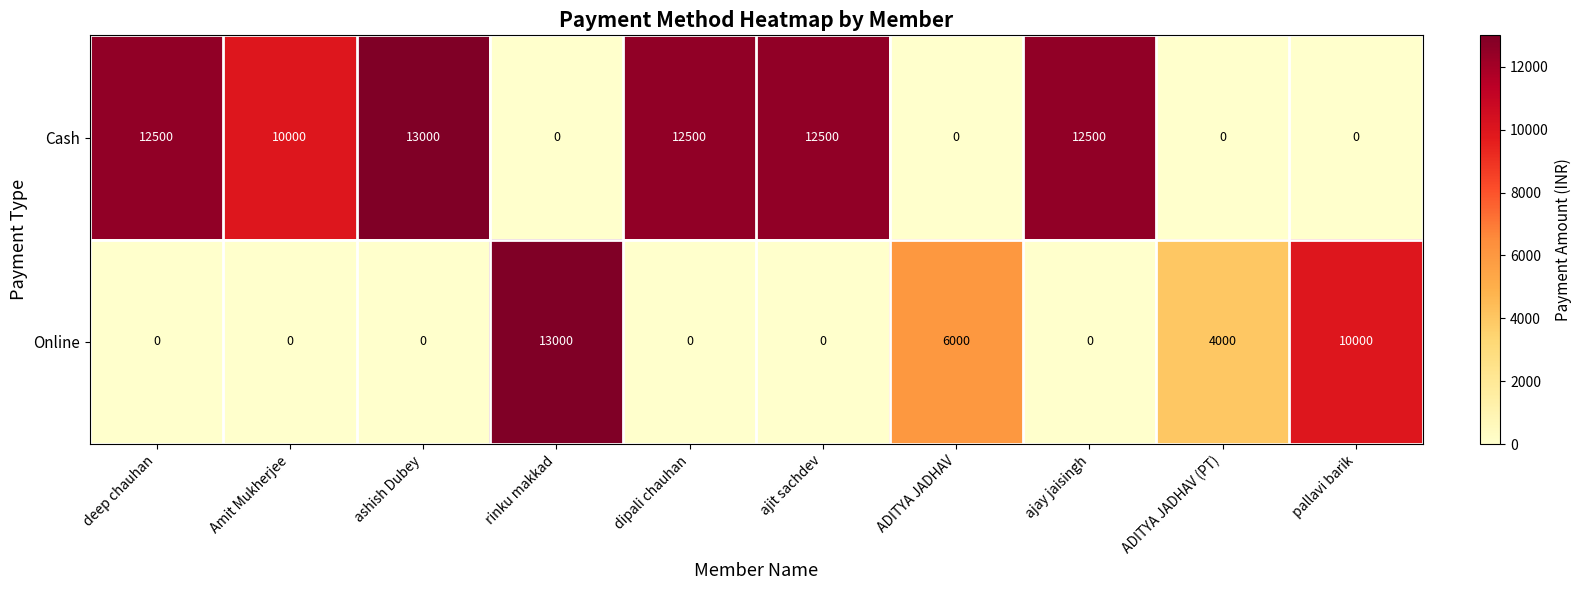

At ashish Dubey, list the series in order from largest to smallest.

Cash, Online